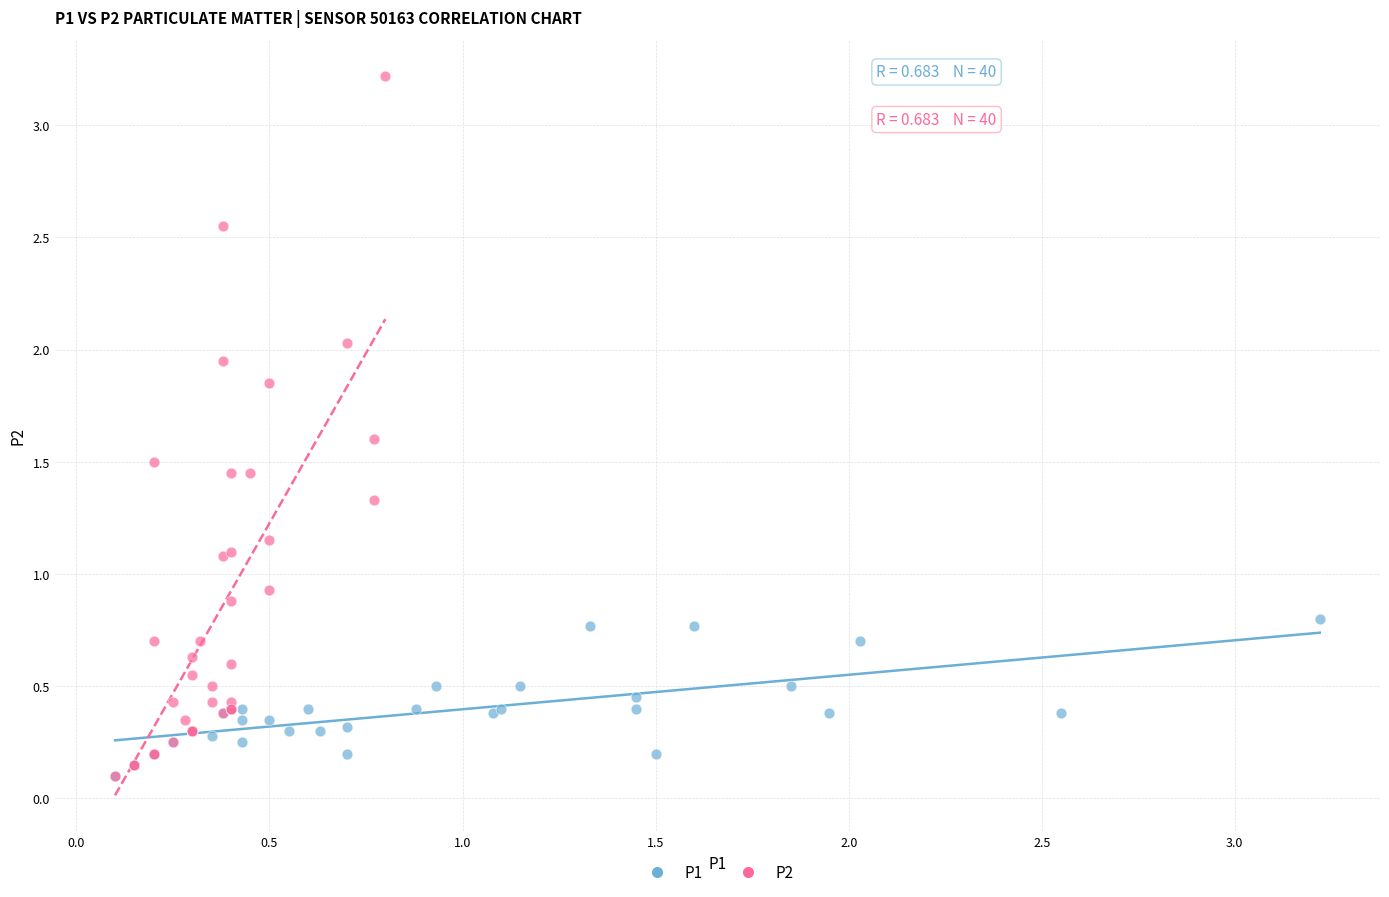

Which series reaches the maximum Y coordinate?

P2